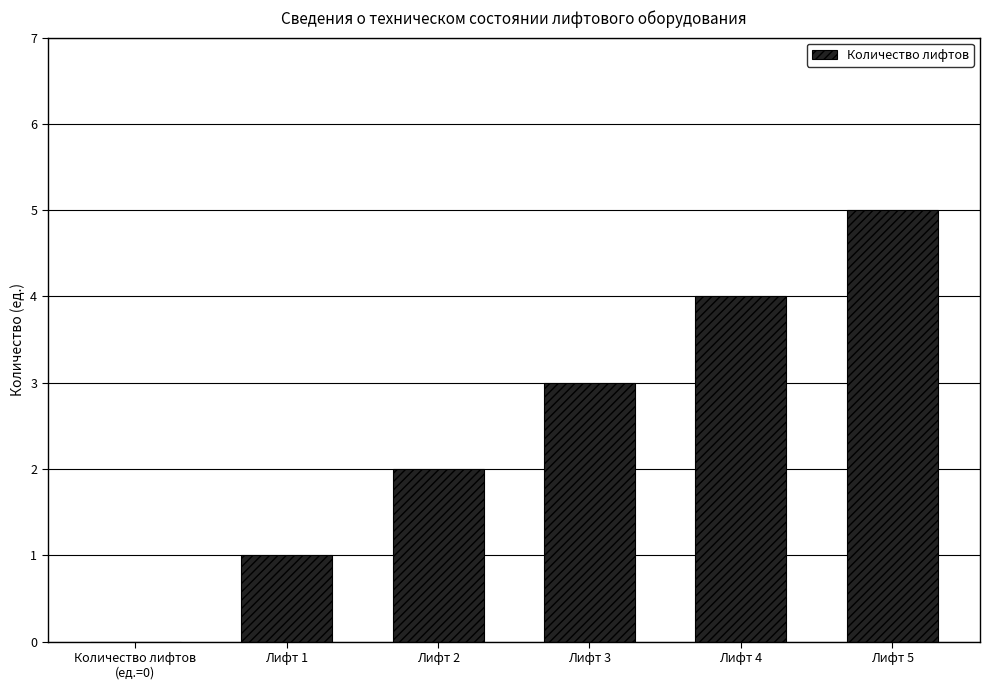

What is the ratio of the value at Лифт 3 to the value at Лифт 2?

1.5